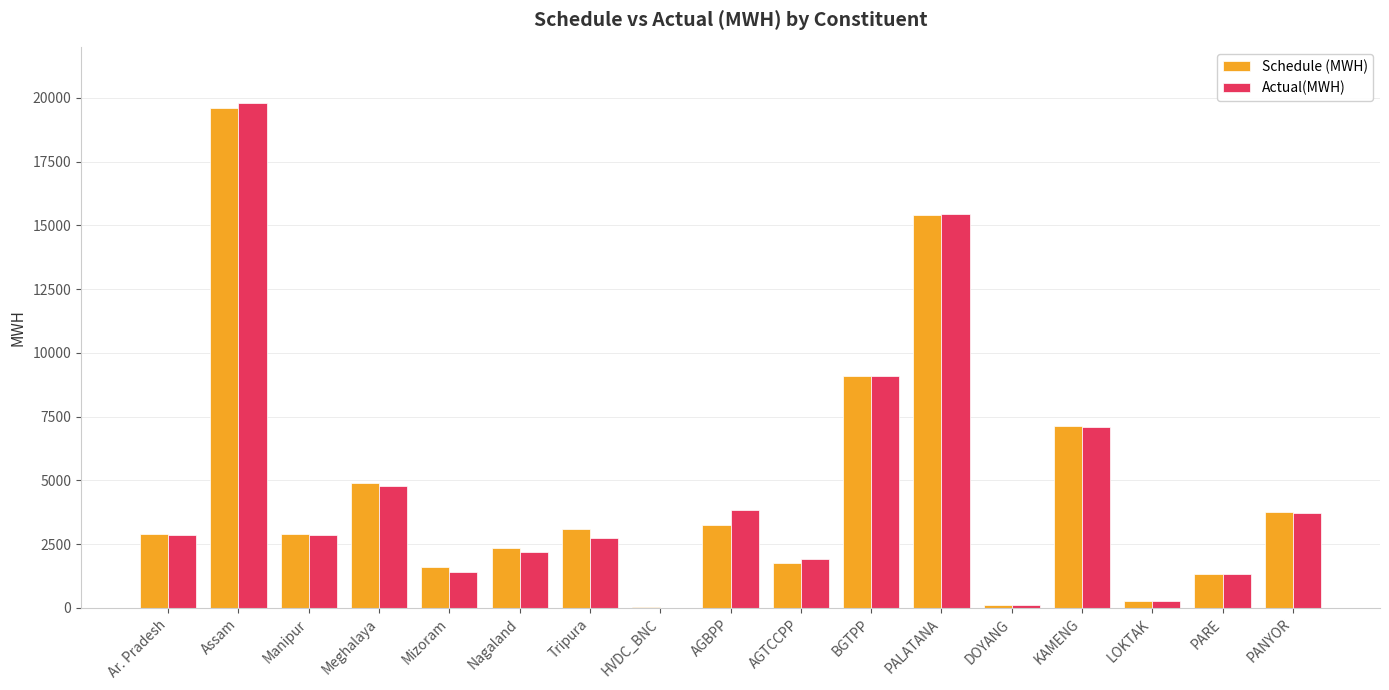

At which category is the sum across all series the highest?

Assam